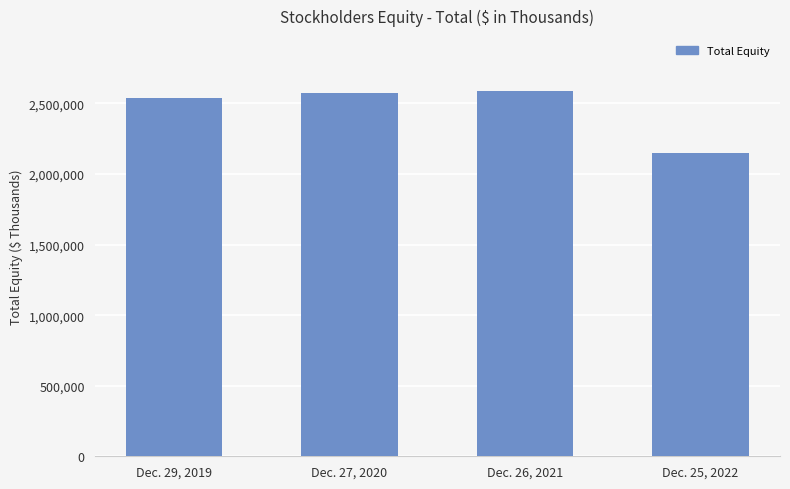

What is the label of the 3rd bar from the left?

Dec. 26, 2021